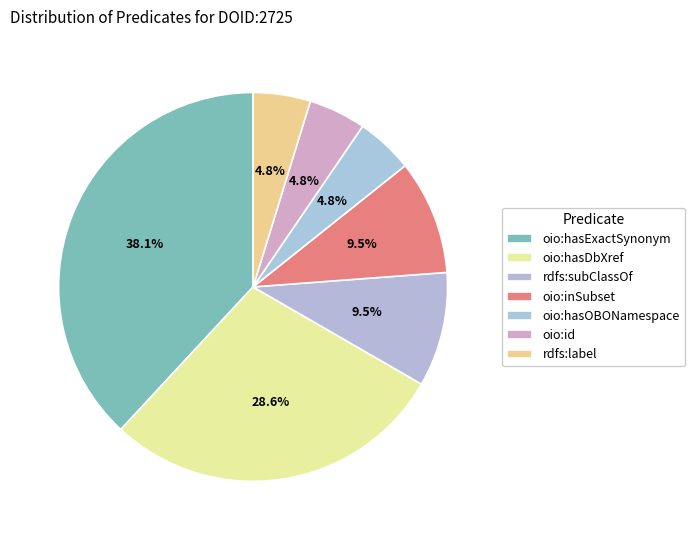

How many slices are in this pie chart?

7